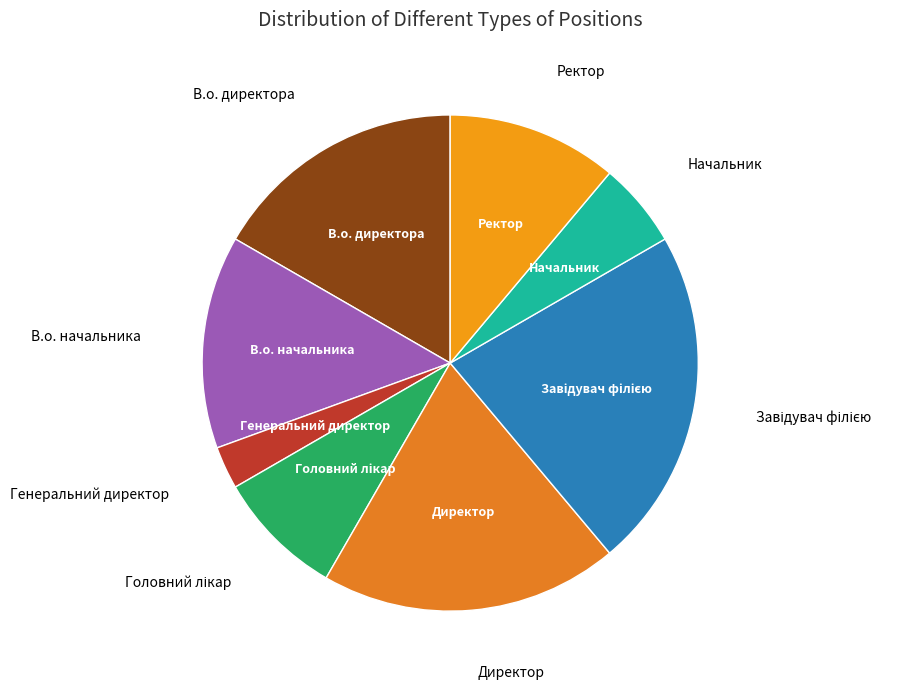

Which slice is the smallest?

Генеральний директор